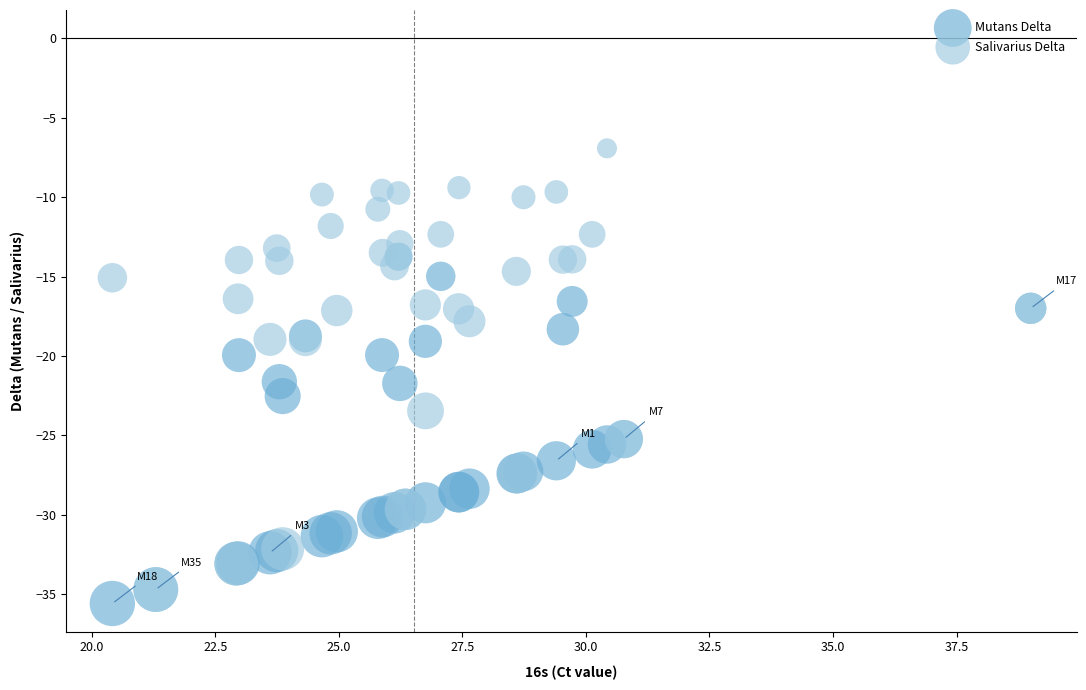

In the Mutans Delta series, what Y value is closest to -24?

-25.2